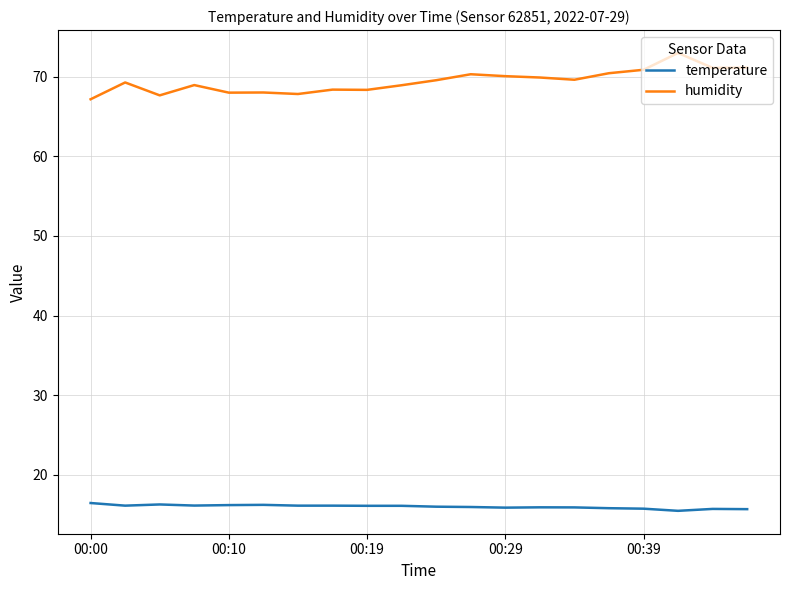

Which series has the largest range (max minus min)?

humidity